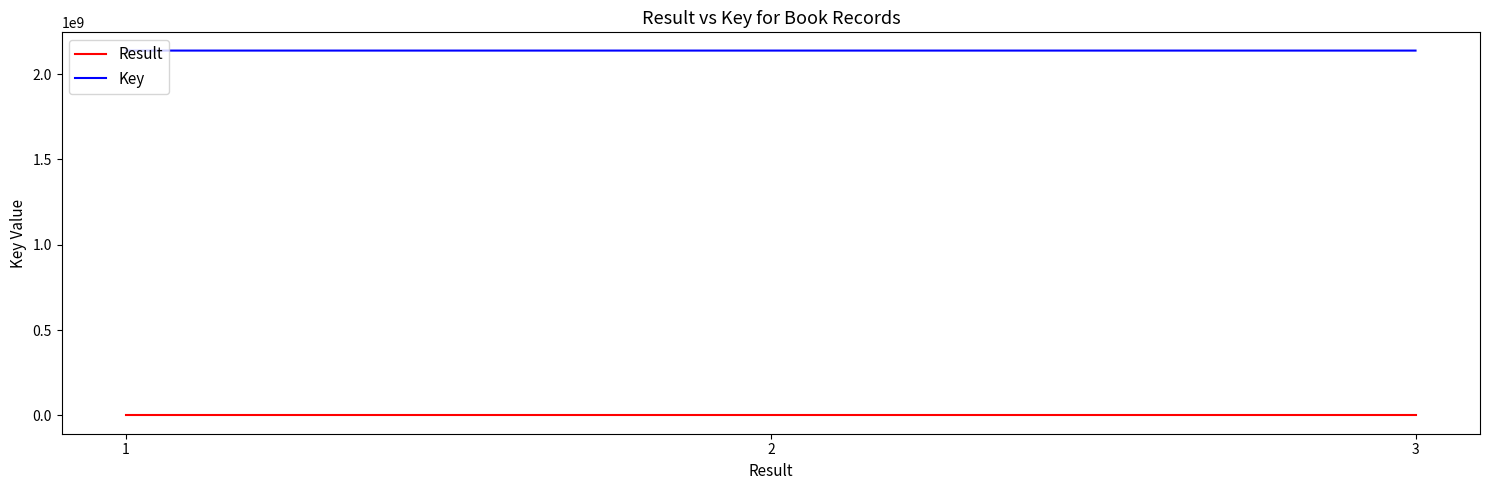

Where is Key nearest to the value 2137676378?

1